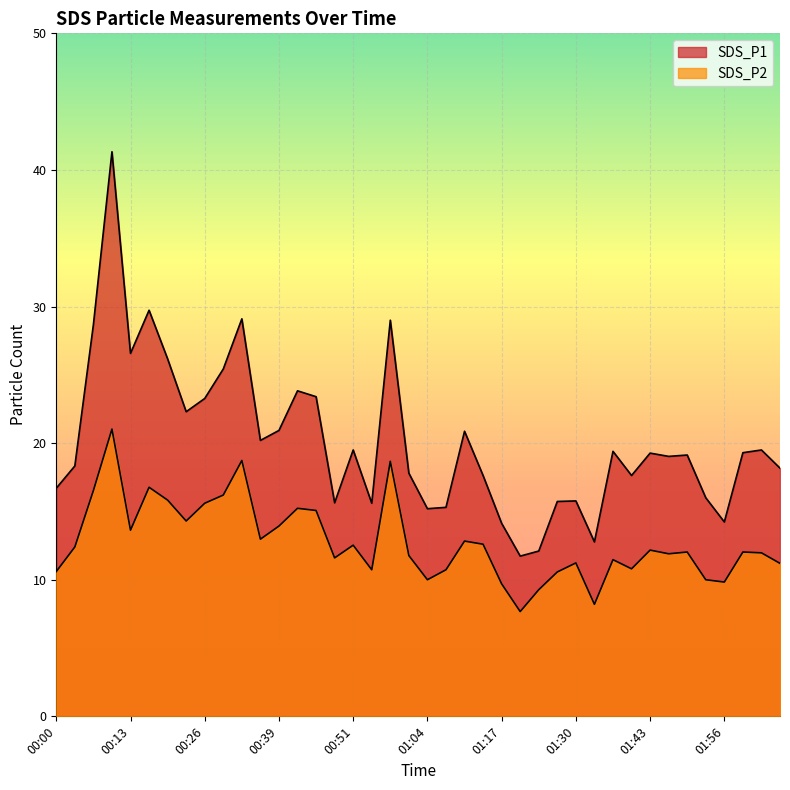

At how many categories does at least one series exceed 30?

1